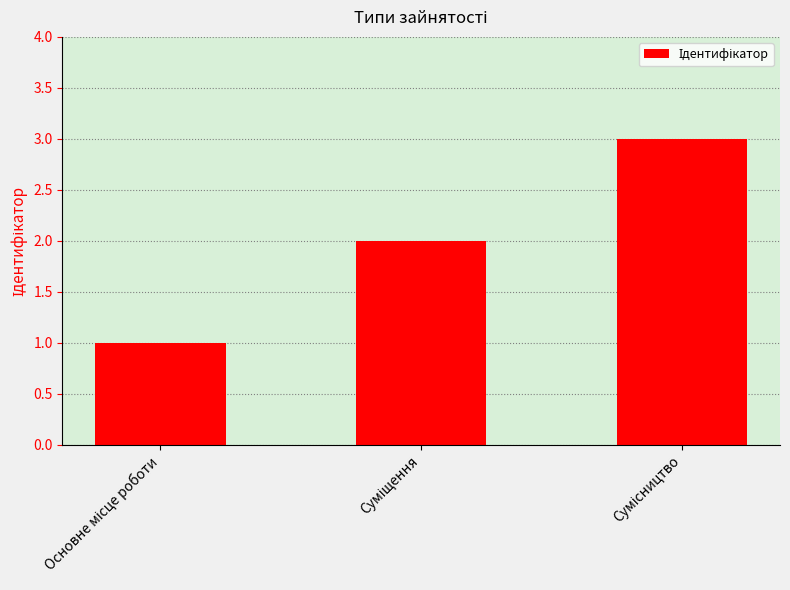

What is the sum of all values?

6